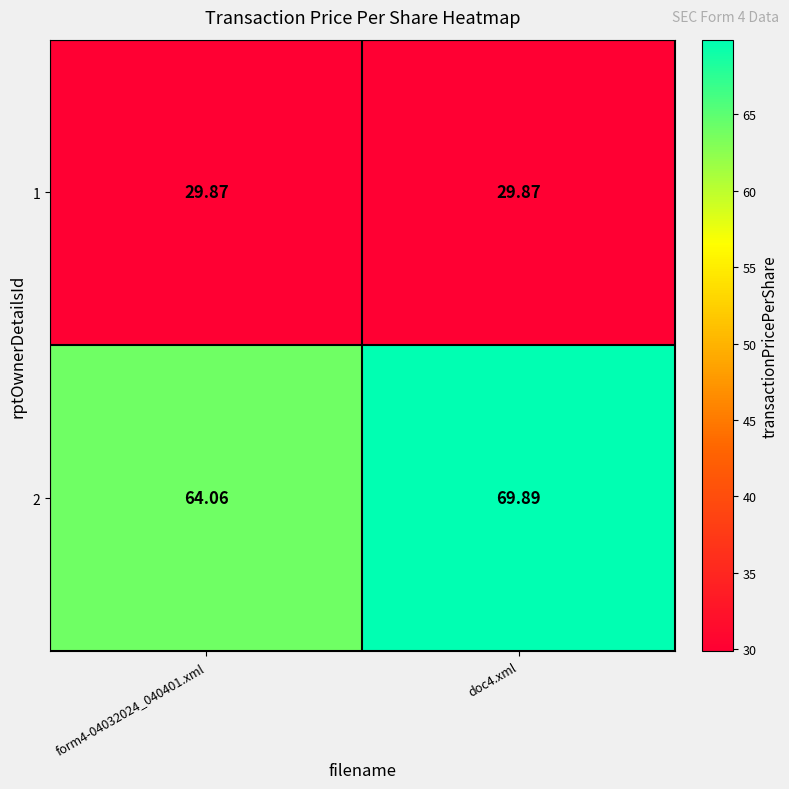

Which series has the largest total across all categories?

2